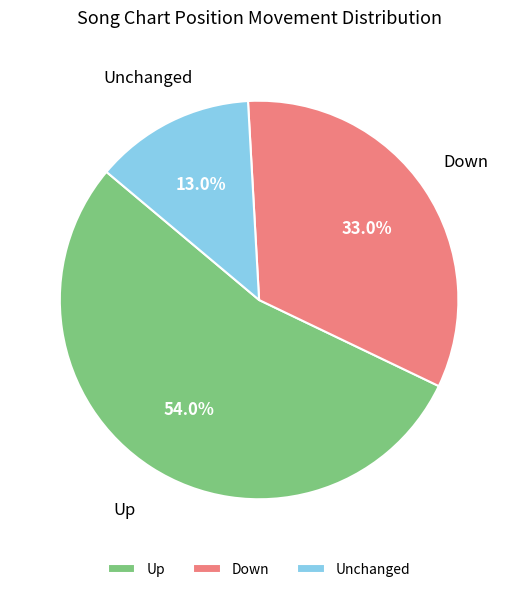

Between Up and Down, which is larger?

Up